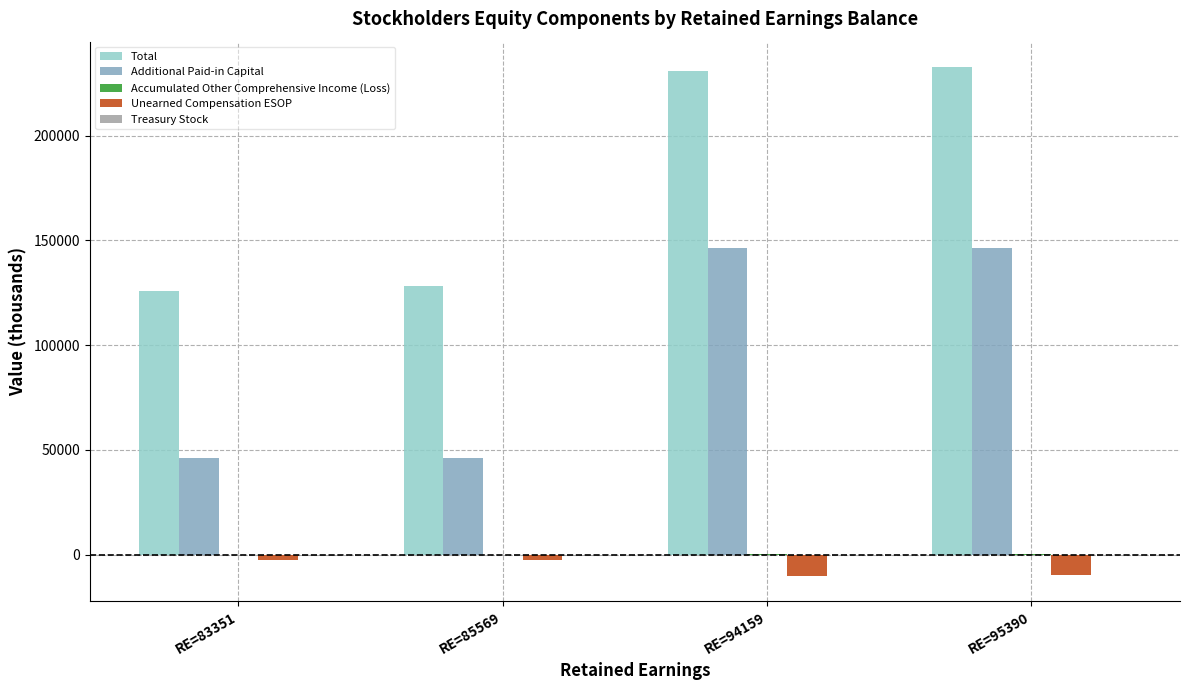

Are the bars grouped side by side (vs. stacked)?

Yes